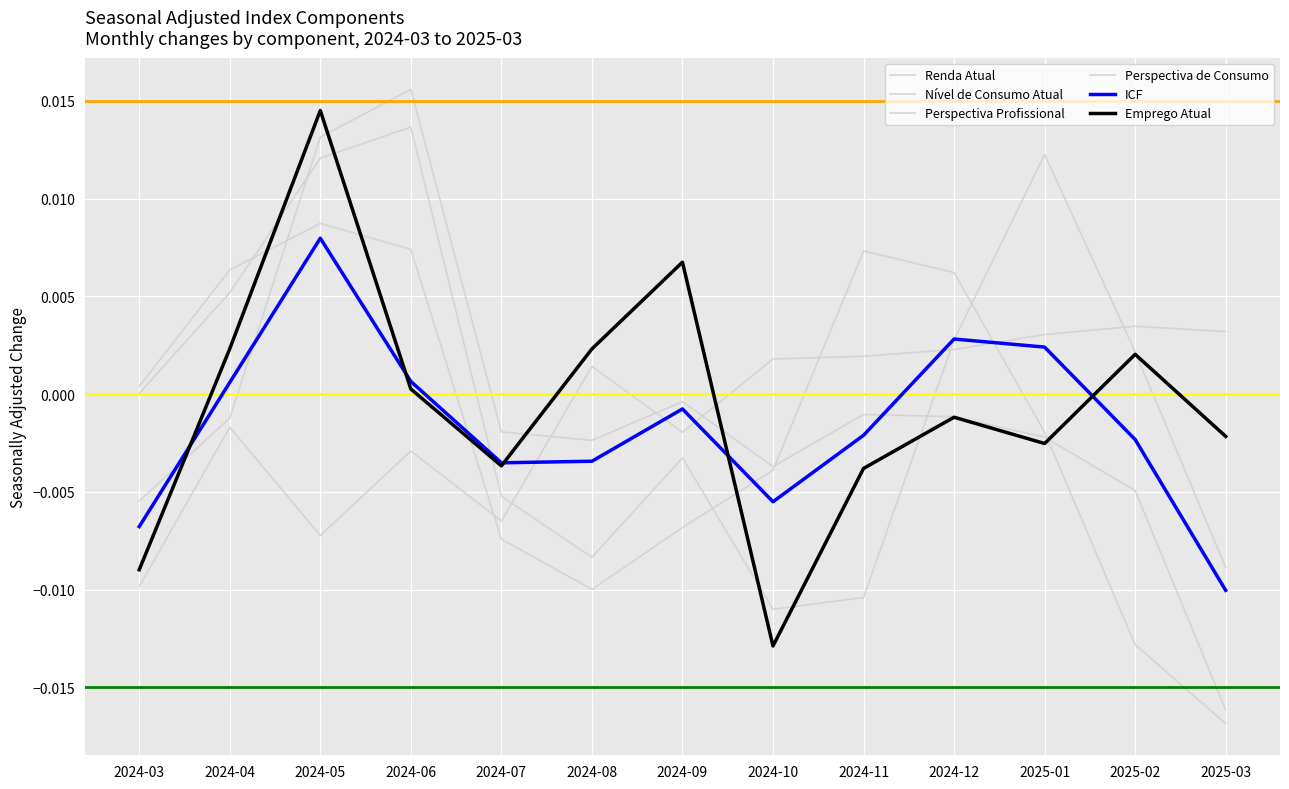

Is it true that Perspectiva de Consumo equals 0.0 at 2024-05?

False